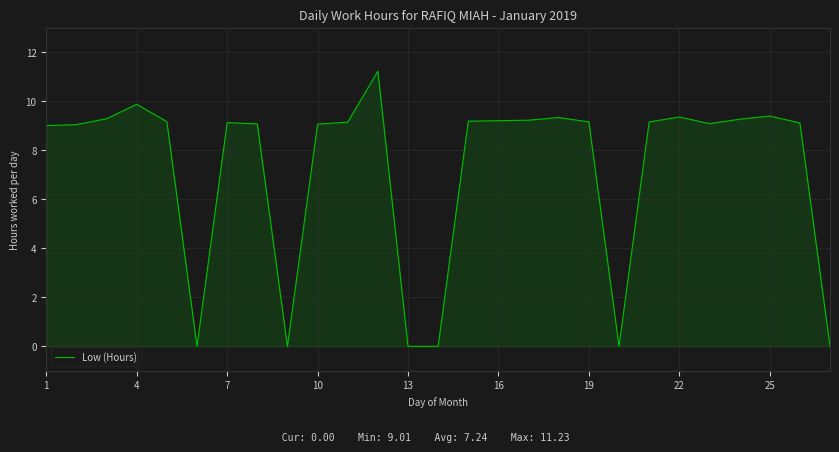

What is the maximum value shown in the chart?

11.2